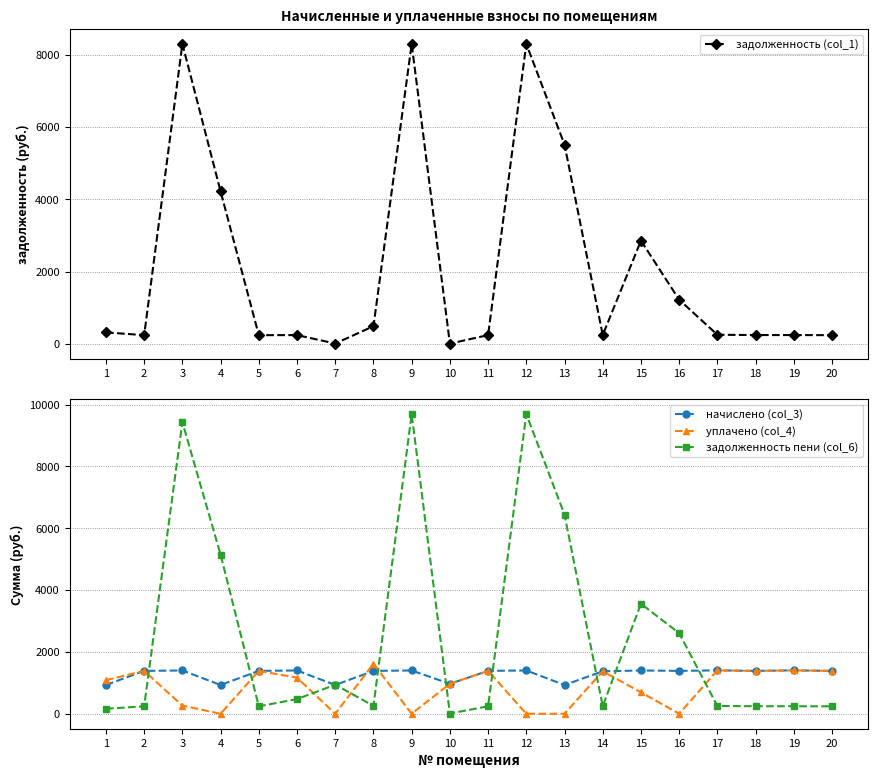

At 10, list the series in order from smallest to largest.

задолженность (col_1), задолженность пени (col_6), начислено (col_3), уплачено (col_4)